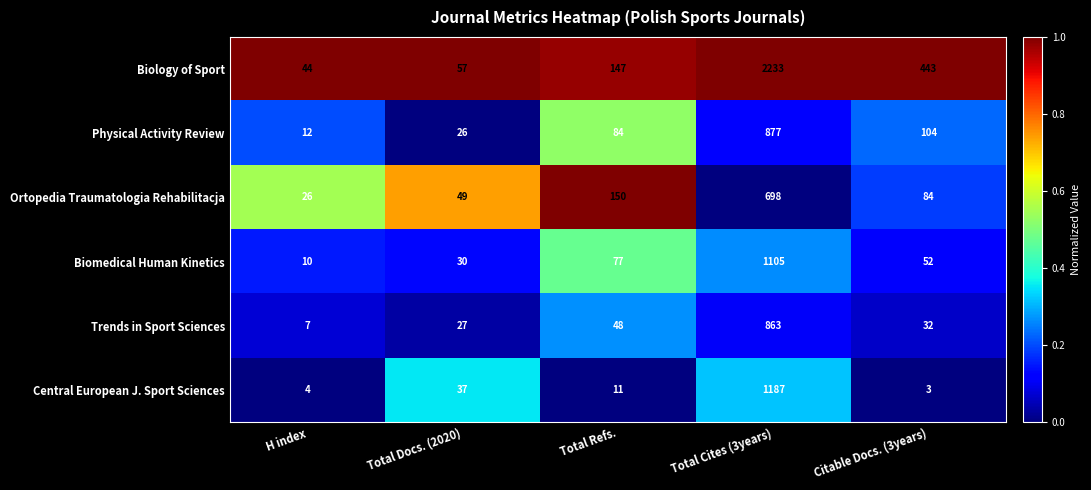

List the series in order of their peak value, highest first.

Biology of Sport, Central European J. Sport Sciences, Biomedical Human Kinetics, Physical Activity Review, Trends in Sport Sciences, Ortopedia Traumatologia Rehabilitacja